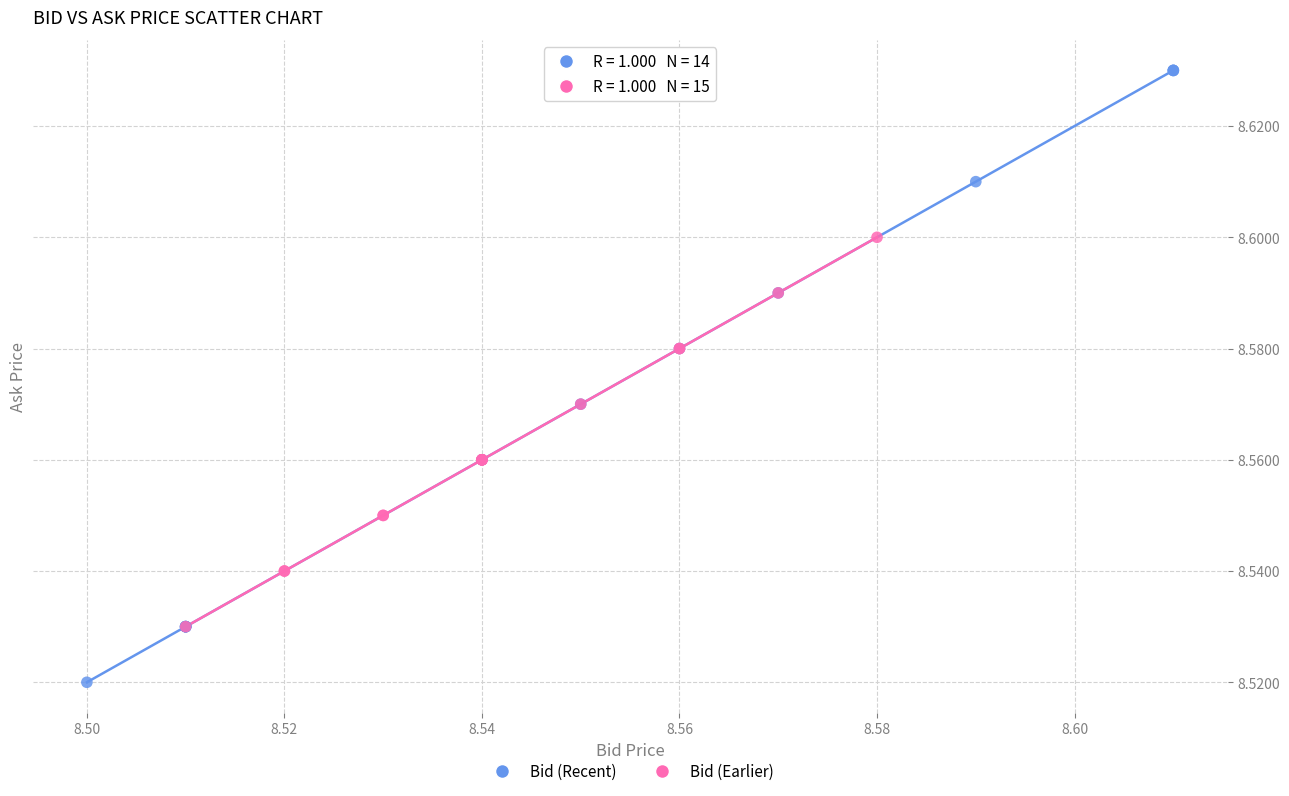

Which series reaches the minimum Y coordinate?

Bid (Recent)